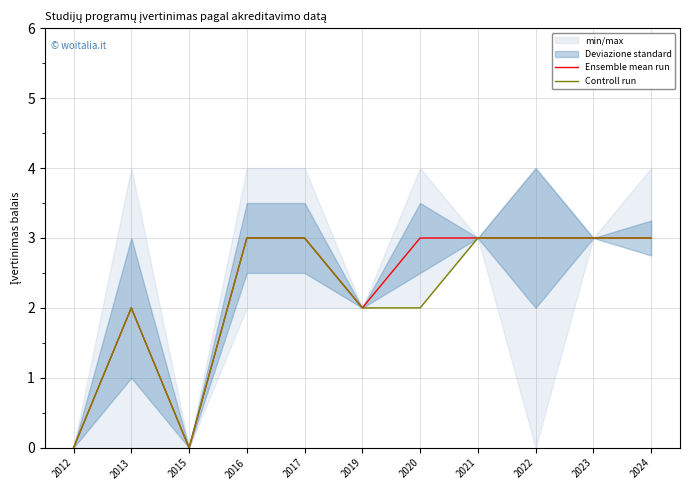

What is the difference between the maximum and minimum values in the Controll run series?

3